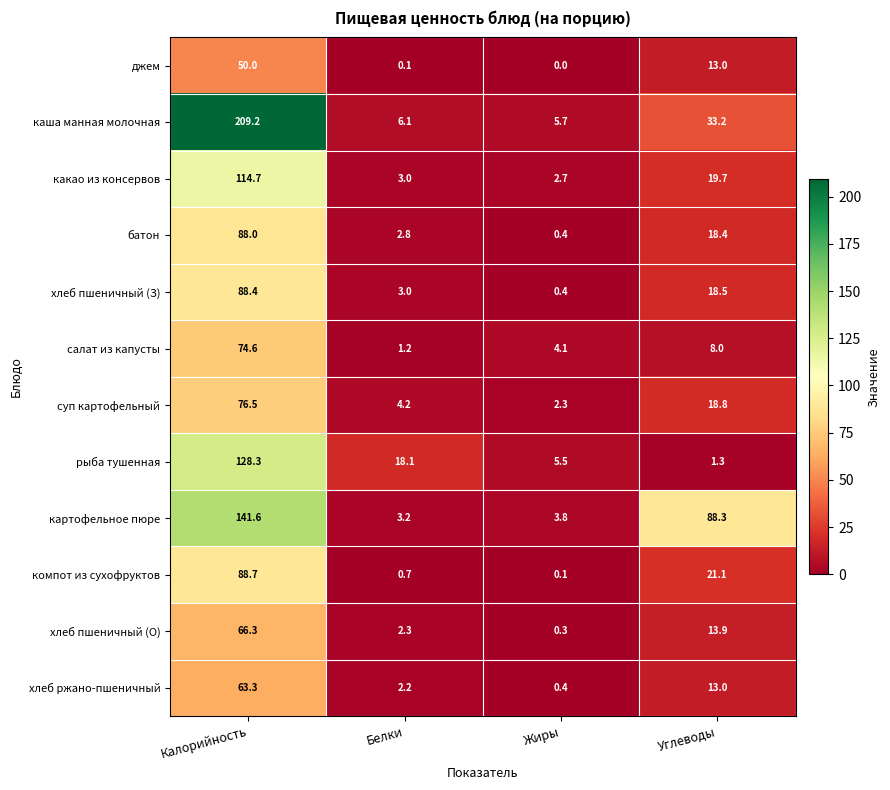

How many categories are shown in the chart?

4